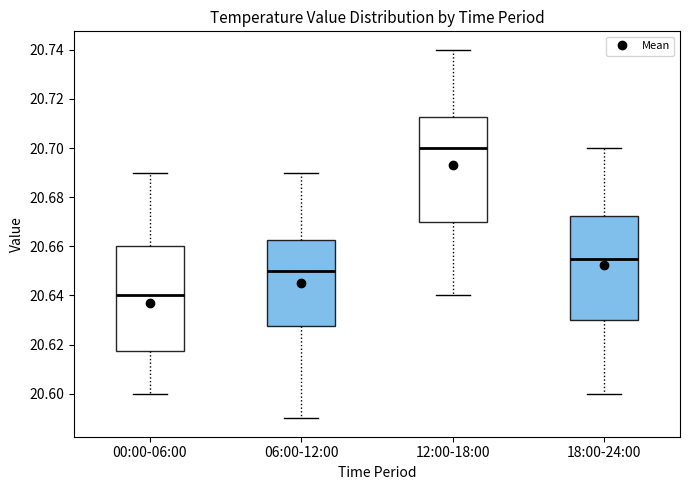

Reading left to right, transcribe this box plot: for each box, give where its median line is, the range the box spans, and where its two whiskers end, as read against the y-axis. The values are not printed on the chart, so give them approximately, as read against the axis.

00:00-06:00: median 20.640, box 20.618 to 20.660, whiskers 20.600 to 20.690
06:00-12:00: median 20.650, box 20.628 to 20.662, whiskers 20.590 to 20.690
12:00-18:00: median 20.700, box 20.670 to 20.712, whiskers 20.640 to 20.740
18:00-24:00: median 20.656, box 20.630 to 20.672, whiskers 20.600 to 20.700